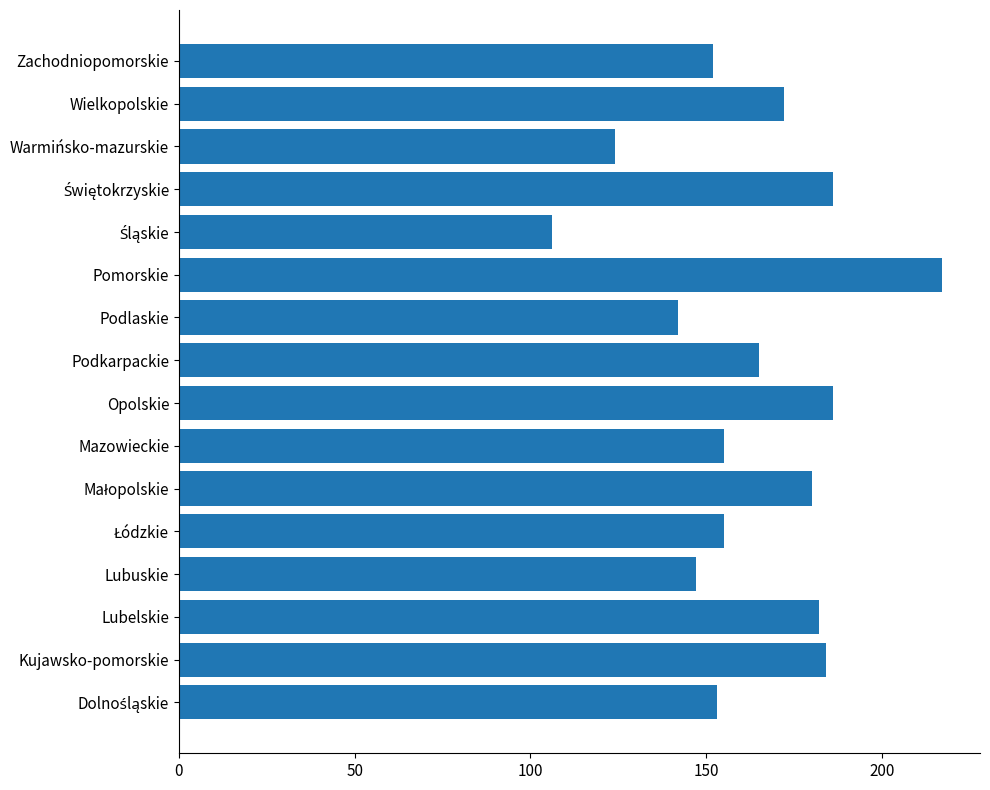

What is the smallest value displayed?

106